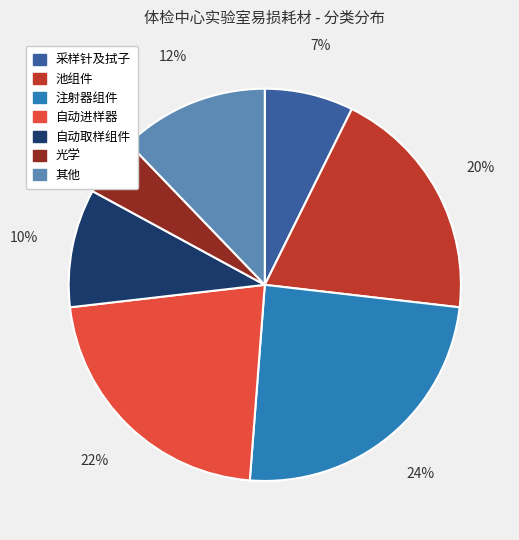

Which category has the biggest portion of the pie?

注射器组件